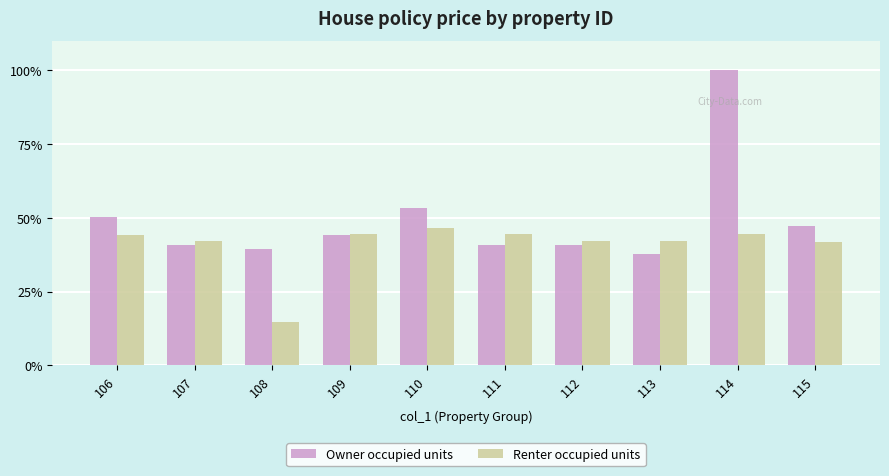

What is the total value across all series at 108?

54.2